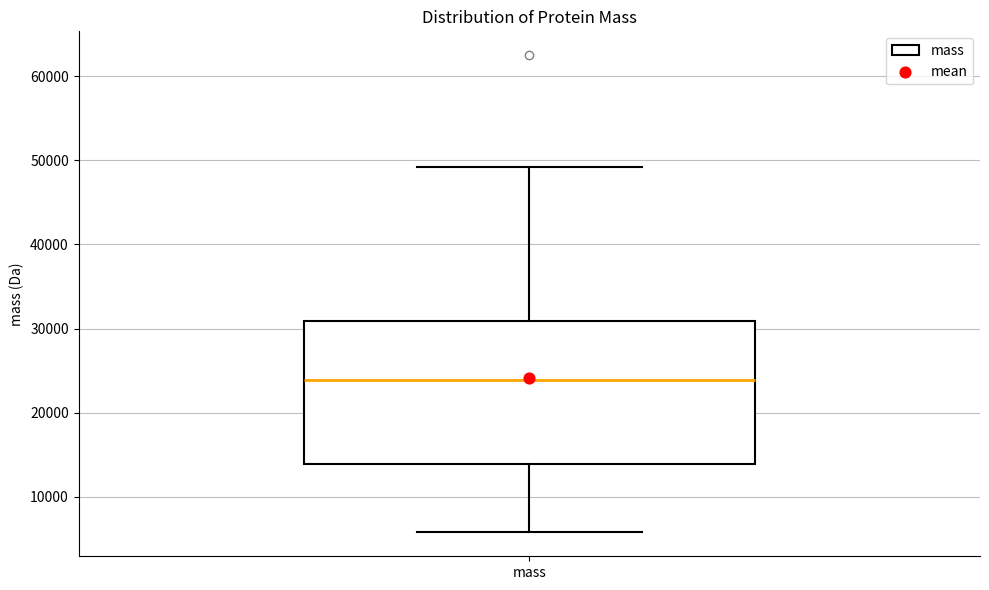

Where does the lower whisker of the box for mass end on the y-axis? The values are not printed on the chart, so give them approximately, as read against the axis.

6000